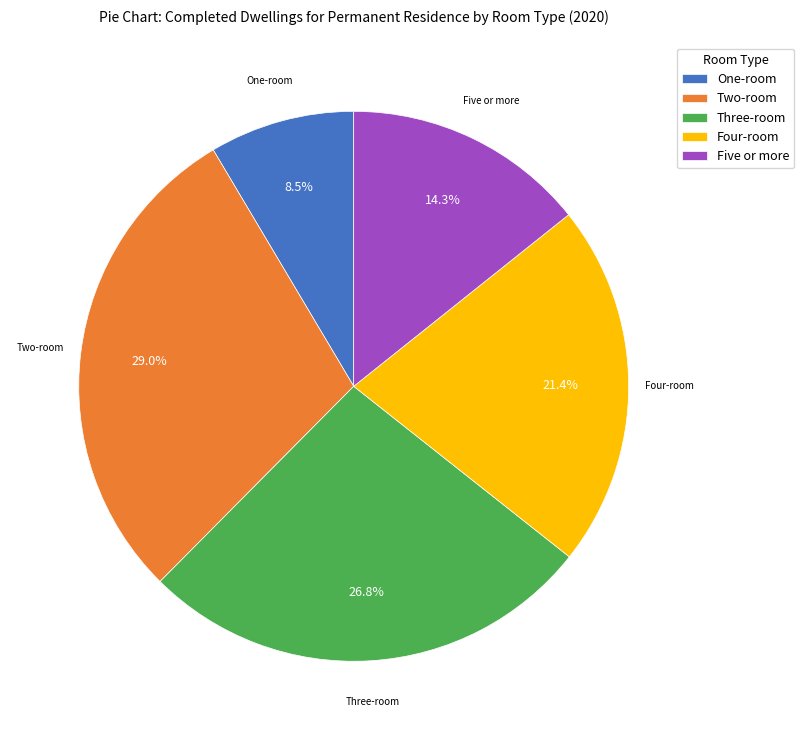

Approximately how many times larger is the value at One-room compared to Four-room?

0.4